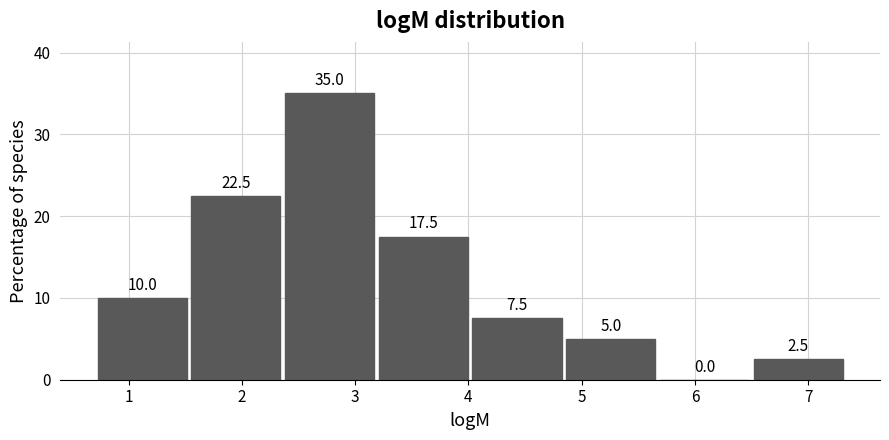

Reading left to right, transcribe this chart: for each bar, give the range it covers on the x-axis and its height. The bar edges are not printed on the chart, so give them approximately, as read against the axis.

0.7 to 1.5: 10.0
1.5 to 2.4: 22.5
2.4 to 3.2: 35.0
3.2 to 4.0: 17.5
4.0 to 4.8: 7.5
4.8 to 5.7: 5.0
5.7 to 6.5: 0.0
6.5 to 7.3: 2.5